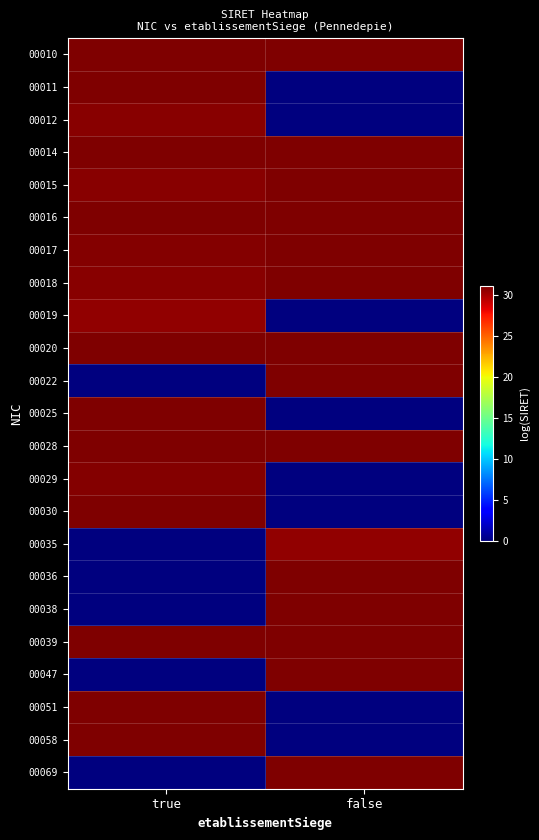

At which category is the sum across all series the highest?

true